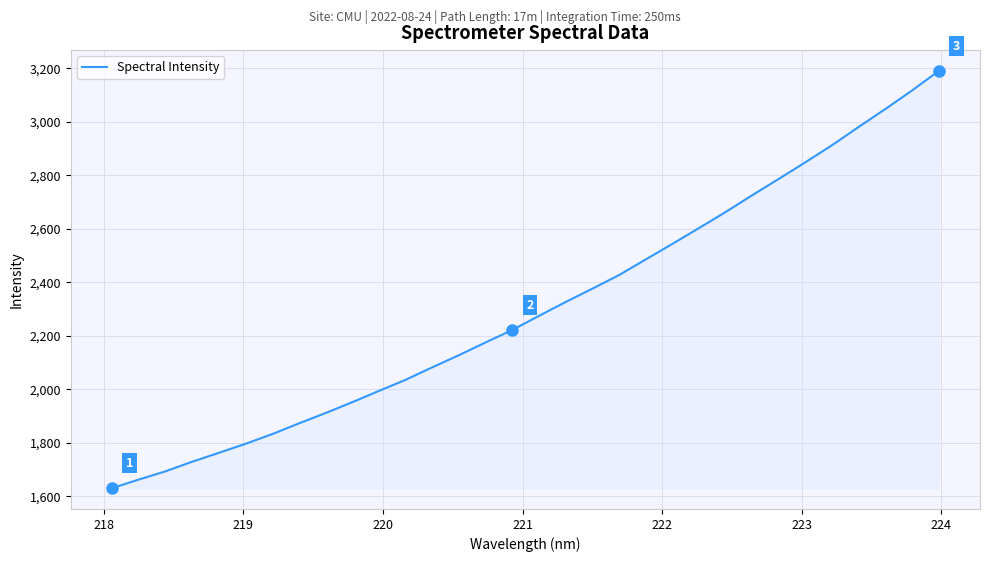

What is the maximum value shown in the chart?

3190.5